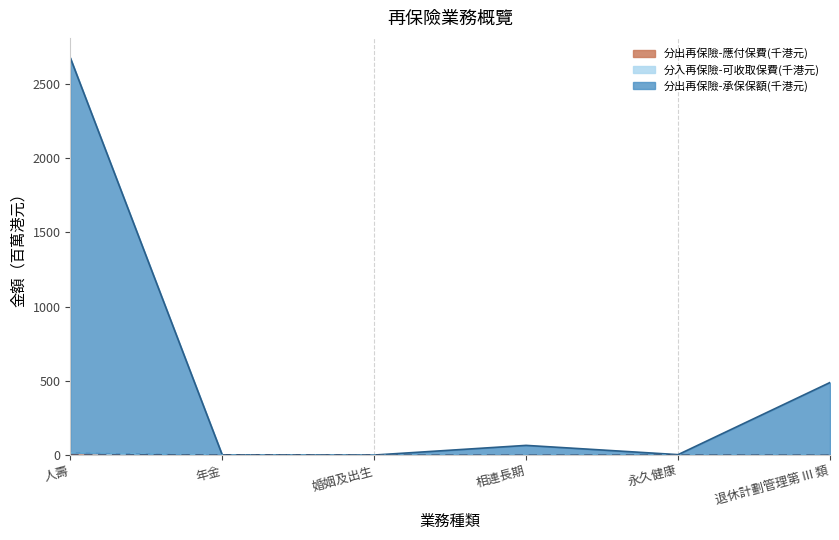

Reading left to right, list all the values displayed in this chart.

分出再保險-應付保費(千港元): 人壽=16.7	年金=1.0	婚姻及出生=0.0	相連長期=0.3	永久健康=0.7	退休計劃管理第 III 類=0.5
分出再保險-承保保額(千港元): 人壽=2674.9	年金=1.0	婚姻及出生=0.0	相連長期=65.0	永久健康=2.7	退休計劃管理第 III 類=488.4
分入再保險-可收取保費(千港元): 人壽=3.0	年金=1.0	婚姻及出生=0.0	相連長期=0.0	永久健康=0.6	退休計劃管理第 III 類=0.0